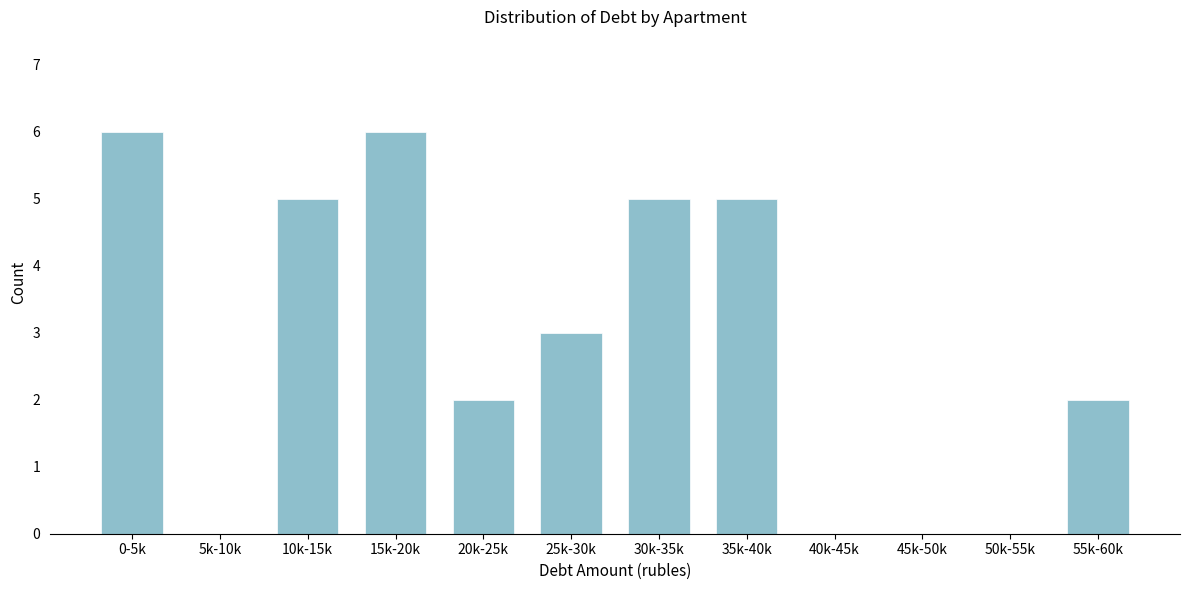

Reading left to right, what are all the values shown in this chart?

0-5k=6	5k-10k=0	10k-15k=5	15k-20k=6	20k-25k=2	25k-30k=3	30k-35k=5	35k-40k=5	40k-45k=0	45k-50k=0	50k-55k=0	55k-60k=2